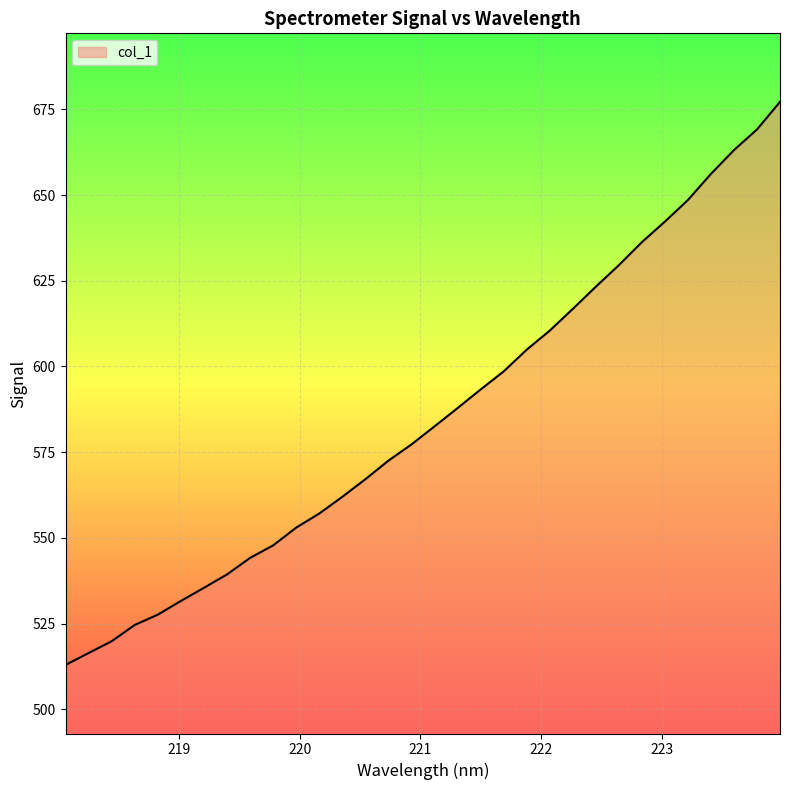

What is the smallest value displayed?

512.9